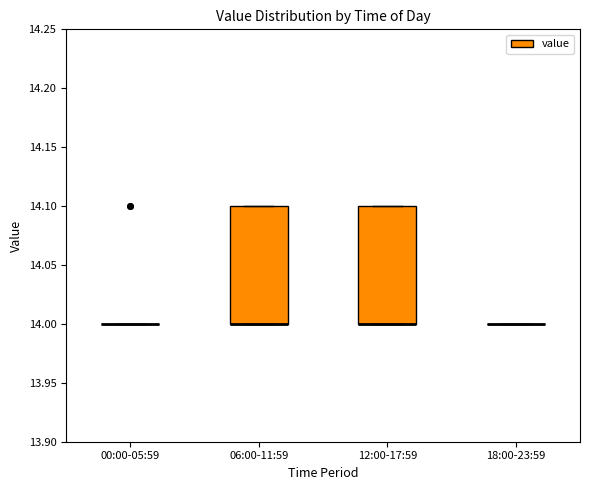

Reading left to right, transcribe this box plot: for each box, give where its median line is, the range the box spans, and where its two whiskers end, as read against the y-axis. The values are not printed on the chart, so give them approximately, as read against the axis.

00:00-05:59: box collapsed to a line at 14.0, whiskers 14.0 to 14.0
06:00-11:59: median 14.0 (drawn on the box's lower edge), box 14.0 to 14.1, whiskers 14.0 to 14.1
12:00-17:59: median 14.0 (drawn on the box's lower edge), box 14.0 to 14.1, whiskers 14.0 to 14.1
18:00-23:59: box collapsed to a line at 14.0, whiskers 14.0 to 14.0